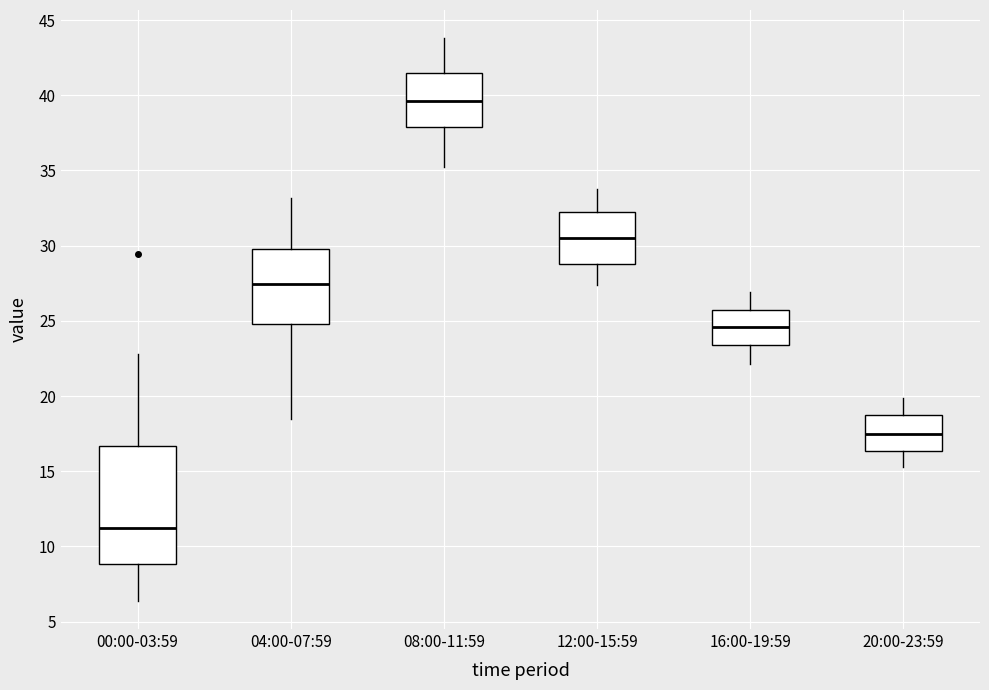

Reading left to right, transcribe this box plot: for each box, give where its median line is, the range the box spans, and where its two whiskers end, as read against the y-axis. The values are not printed on the chart, so give them approximately, as read against the axis.

00:00-03:59: median 11.0, box 9.0 to 16.5, whiskers 6.5 to 23.0
04:00-07:59: median 27.5, box 25.0 to 30.0, whiskers 18.5 to 33.0
08:00-11:59: median 39.5, box 38.0 to 41.5, whiskers 35.0 to 44.0
12:00-15:59: median 30.5, box 29.0 to 32.0, whiskers 27.5 to 34.0
16:00-19:59: median 24.5, box 23.5 to 25.5, whiskers 22.0 to 27.0
20:00-23:59: median 17.5, box 16.5 to 19.0, whiskers 15.5 to 20.0